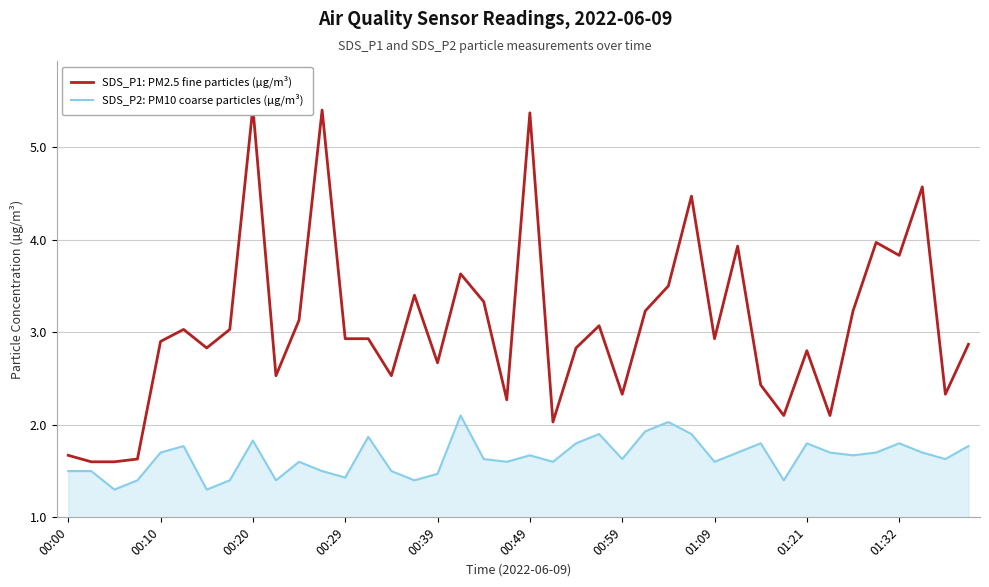

True or false: SDS_P2: PM10 coarse particles (µg/m³) has a value of 1.0 at 01:32.

False